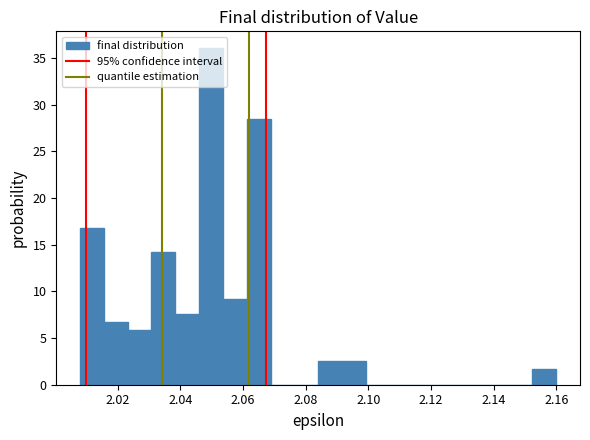

Around what value on the x-axis is the tallest bar? Give the approximate position of its centre, as read against the axis.

2.050